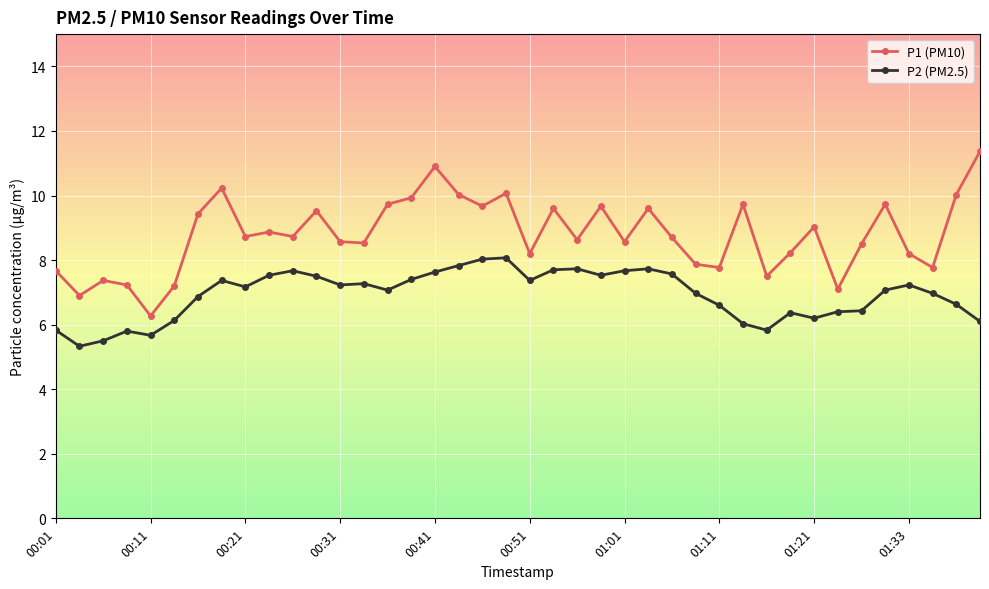

What is the difference between the maximum and second lowest values in the P2 (PM2.5) series?

2.6